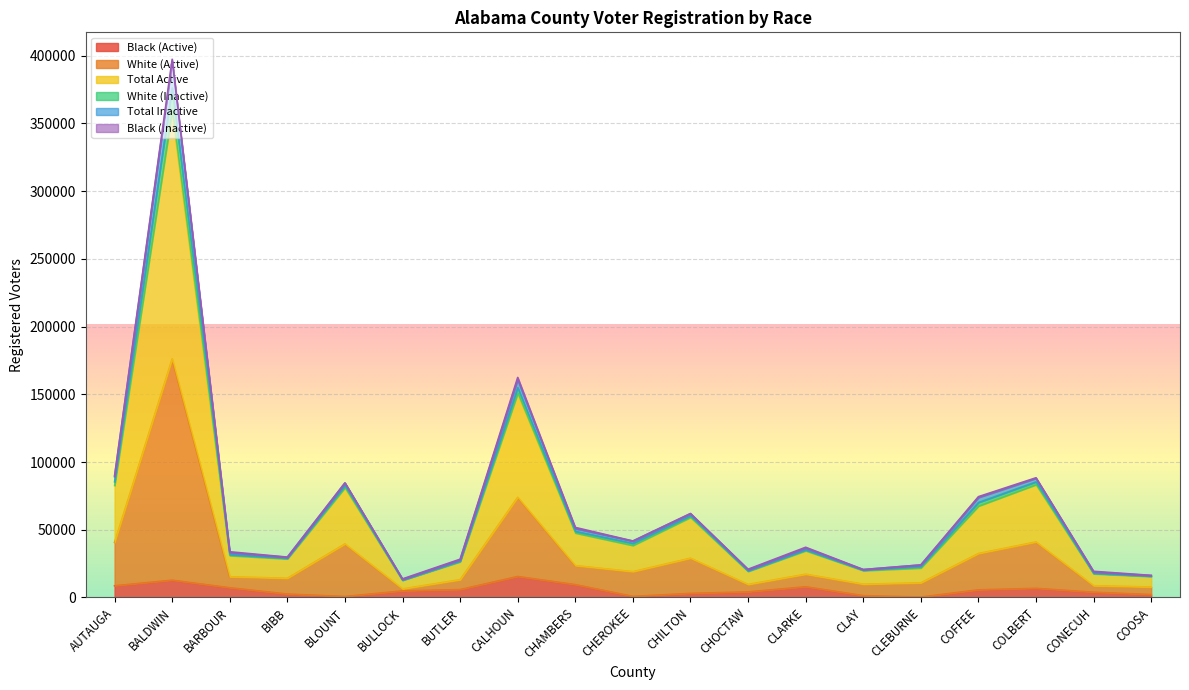

What is the maximum value for Black (Active)?

15456